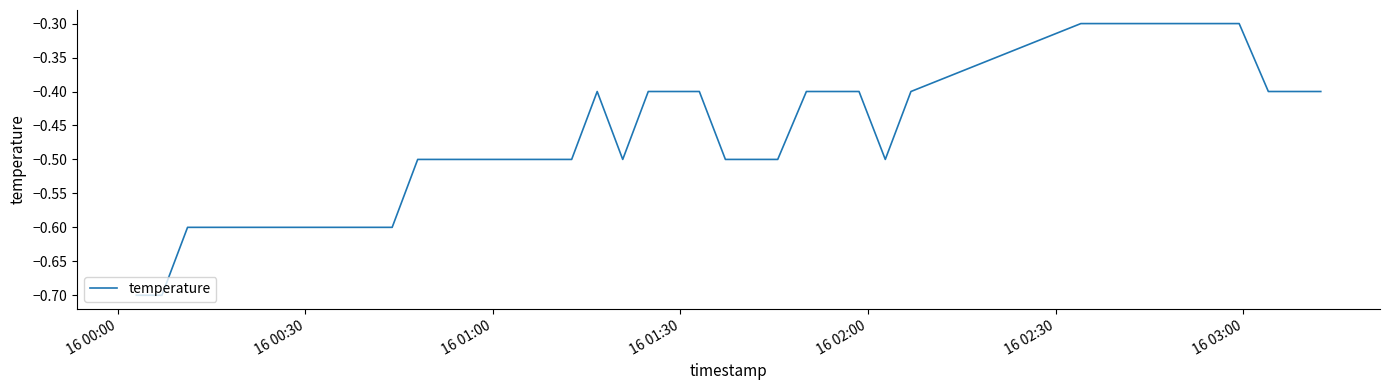

How many lines are shown in the chart?

1